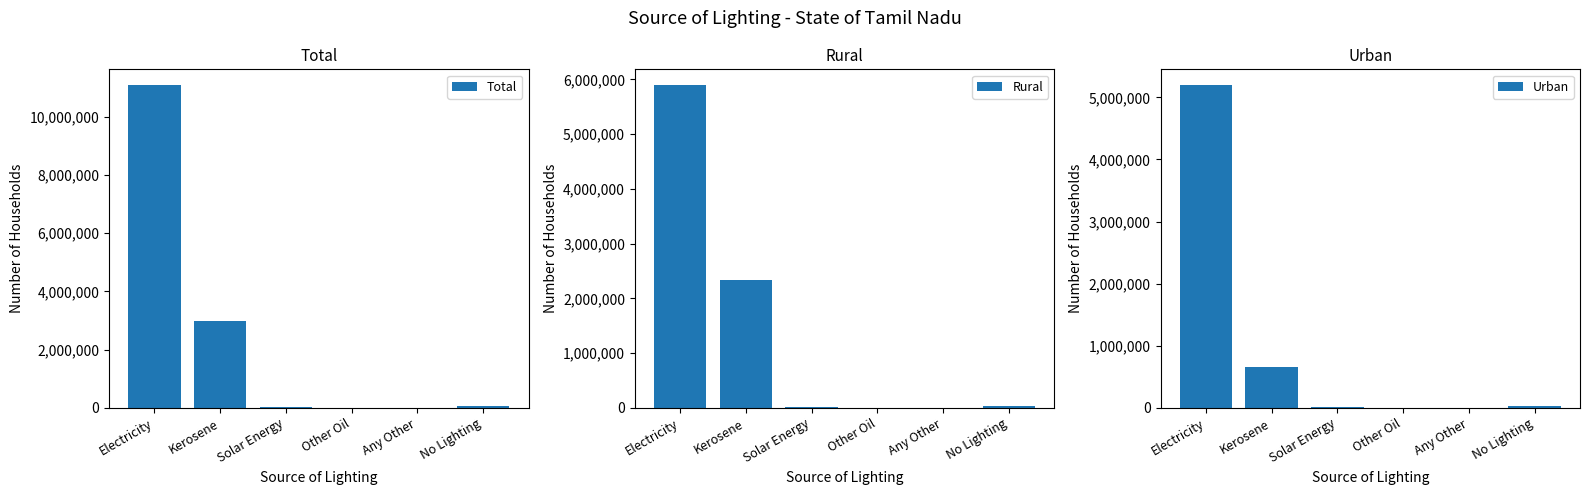

Reading left to right, extract all data points from this chart.

Total: 11081424	2987630	34614	5161	10523	54274
Rural: 5890371	2329949	16359	3212	5755	29144
Urban: 5191053	657681	18255	1949	4768	25130